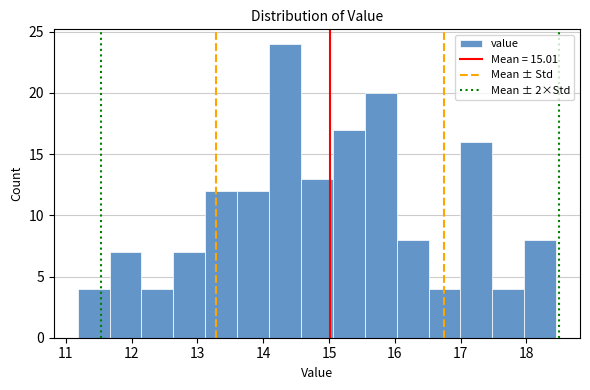

Over which range of the x-axis is the bar tallest?

14.1 to 14.6